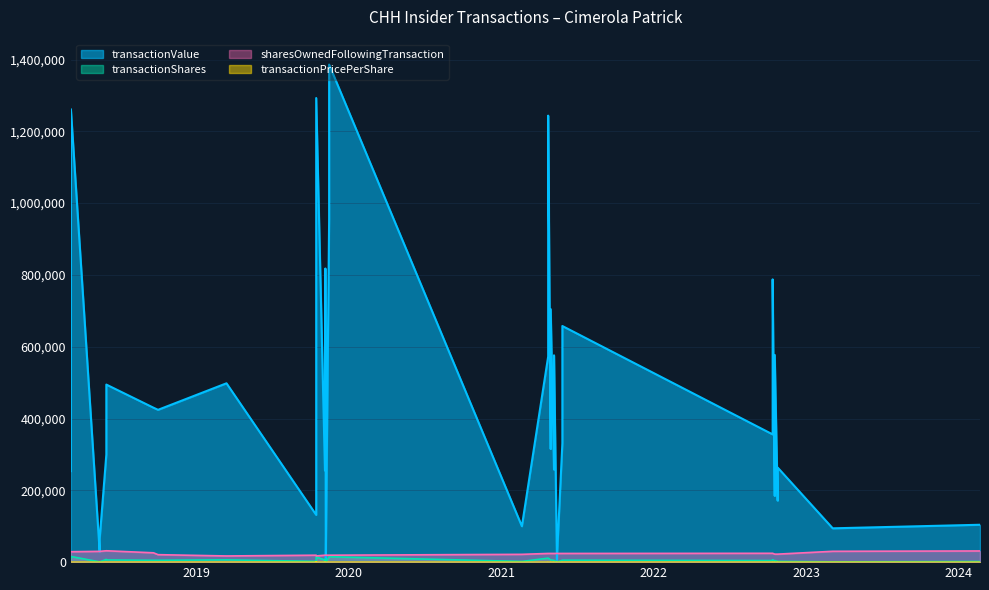

What is the lowest value of the transactionShares series?

22.0